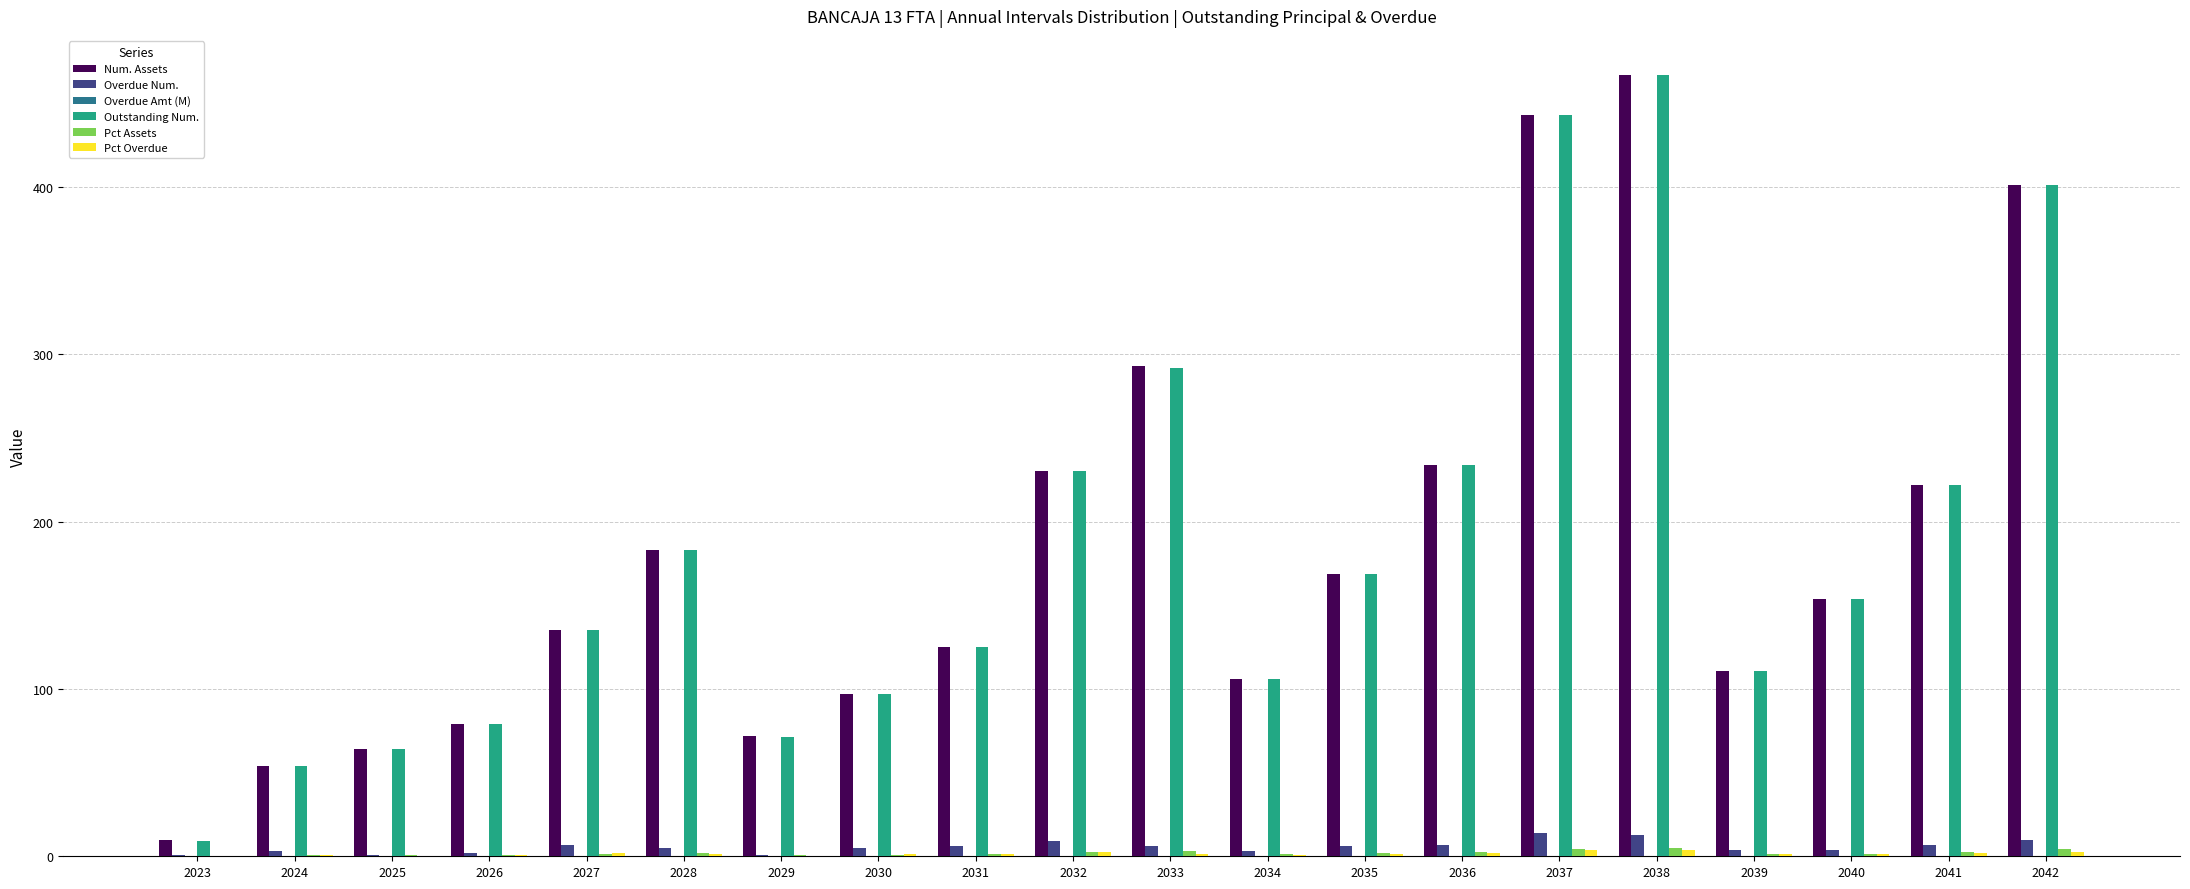

What is the total value across all series at 2039?

228.3